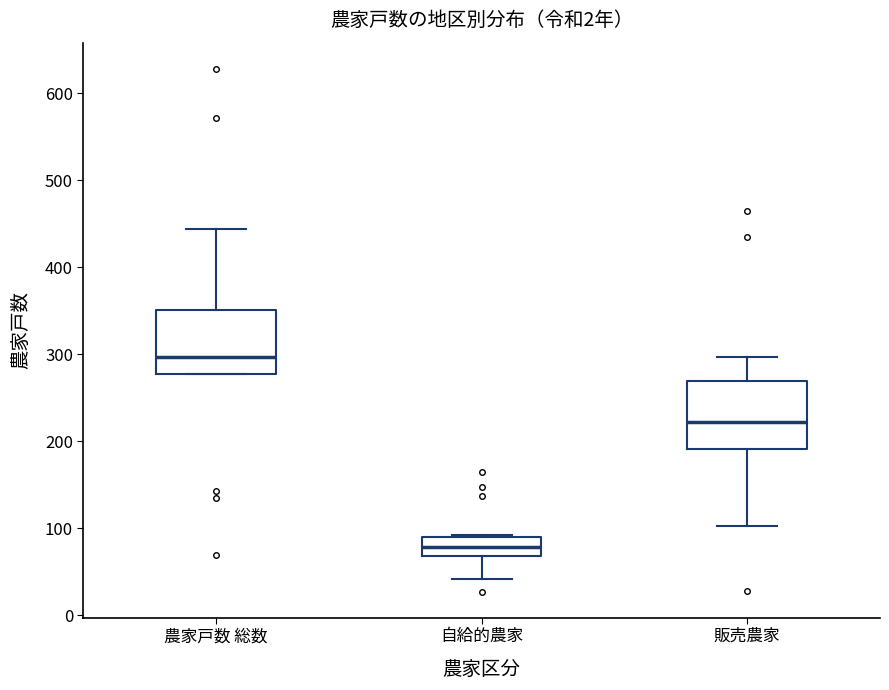

Reading left to right, read every box against the y-axis: the position of its median line, the range the box covers, and the ends of its whiskers. The values are not printed on the chart, so give them approximately, as read against the axis.

農家戸数 総数: median 300, box 280 to 350, whiskers 280 to 440
自給的農家: median 80, box 70 to 90, whiskers 40 to 90
販売農家: median 220, box 190 to 270, whiskers 100 to 300